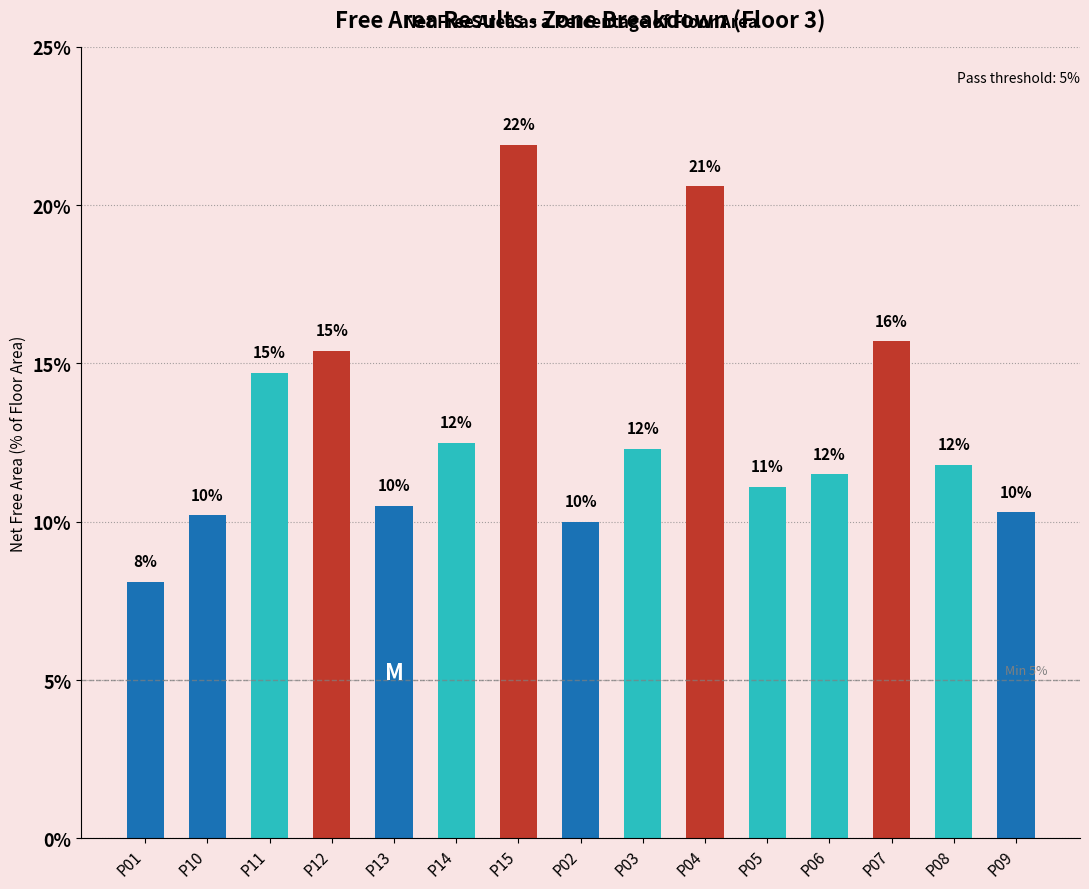

Does the chart contain any negative values?

No